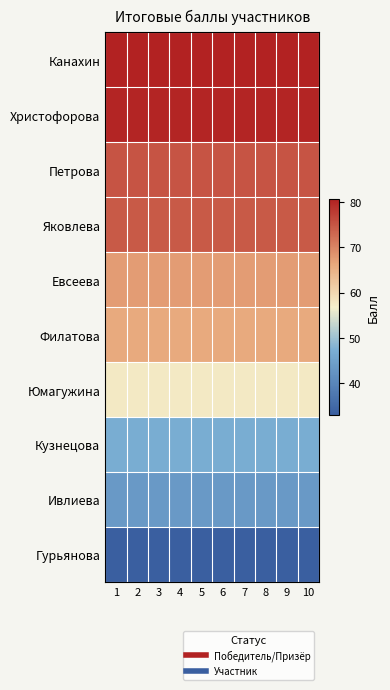

What is the spread (max minus min) of values at 4?

47.5